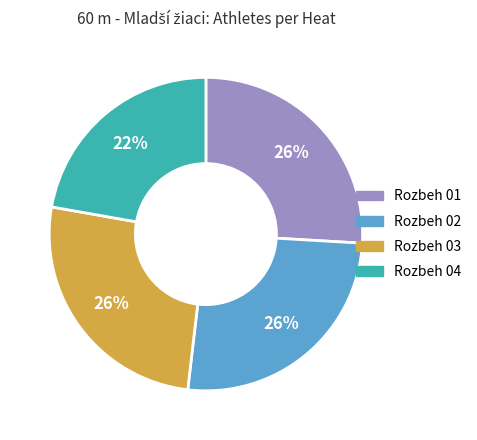

What is the smallest slice in the pie chart?

Rozbeh 04